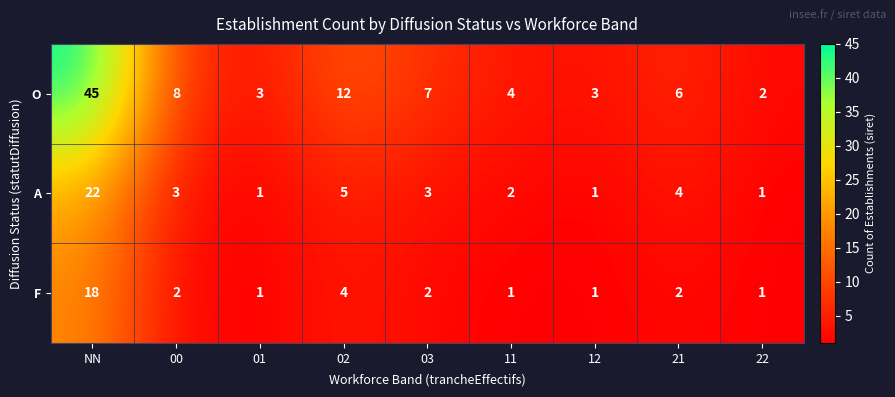

List the series in order of their peak value, lowest first.

F, A, O